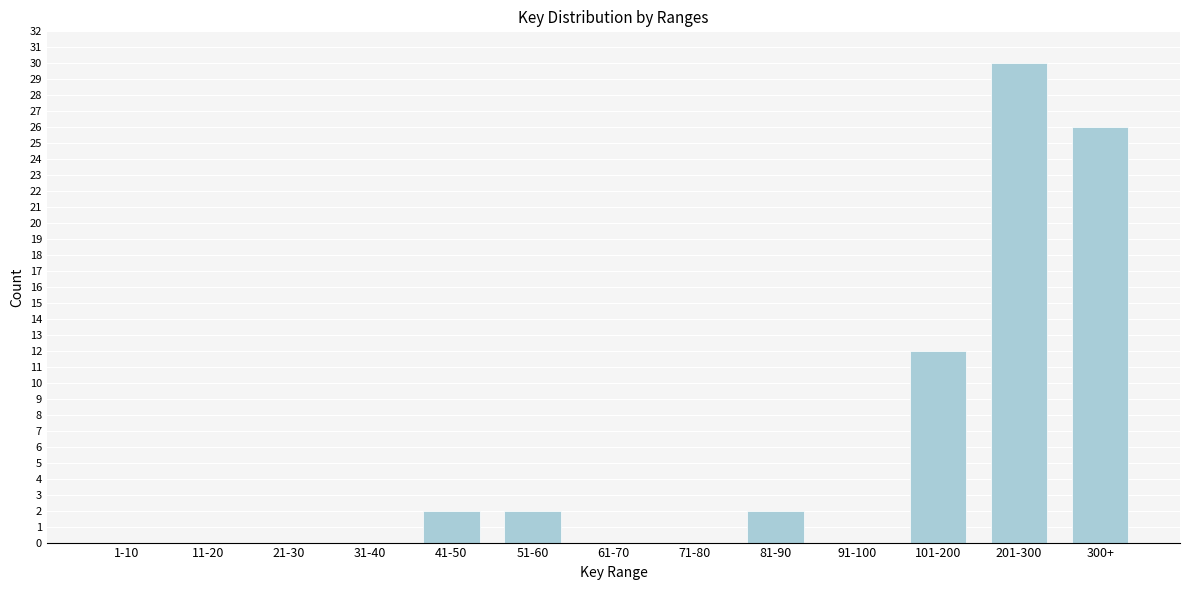

Reading right to left, what are all the values shown in this chart?

300+=26	201-300=30	101-200=12	91-100=0	81-90=2	71-80=0	61-70=0	51-60=2	41-50=2	31-40=0	21-30=0	11-20=0	1-10=0